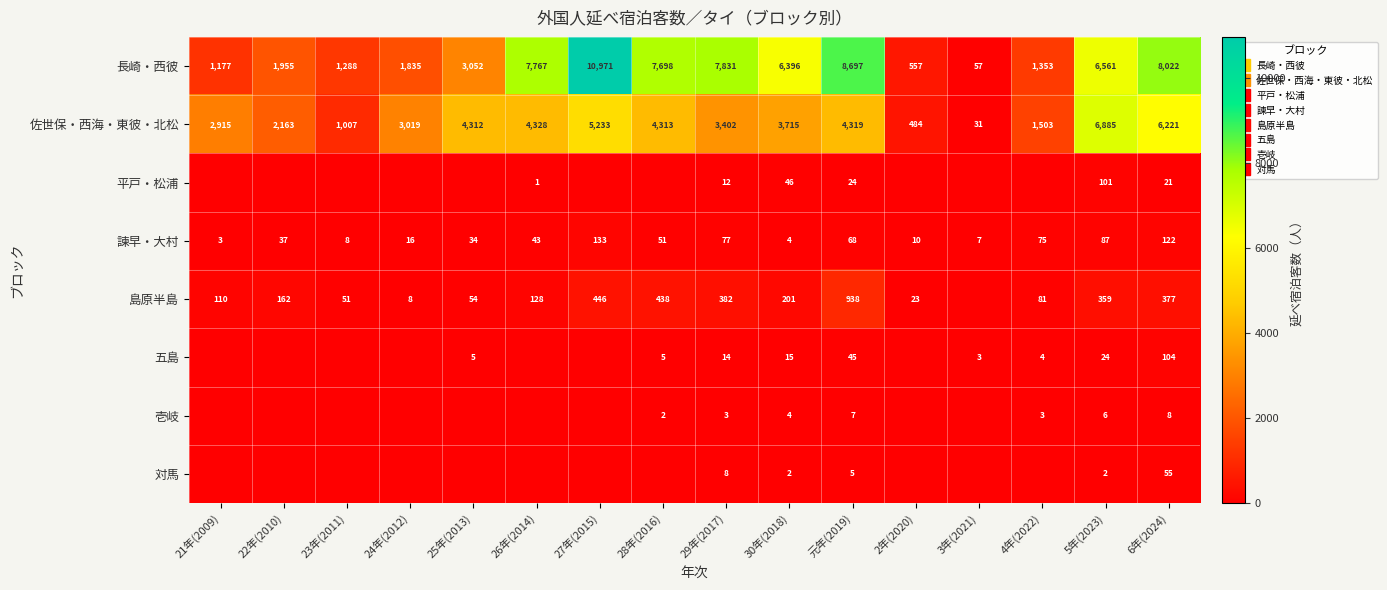

What is the difference between the maximum and minimum values in the 壱岐 series?

8